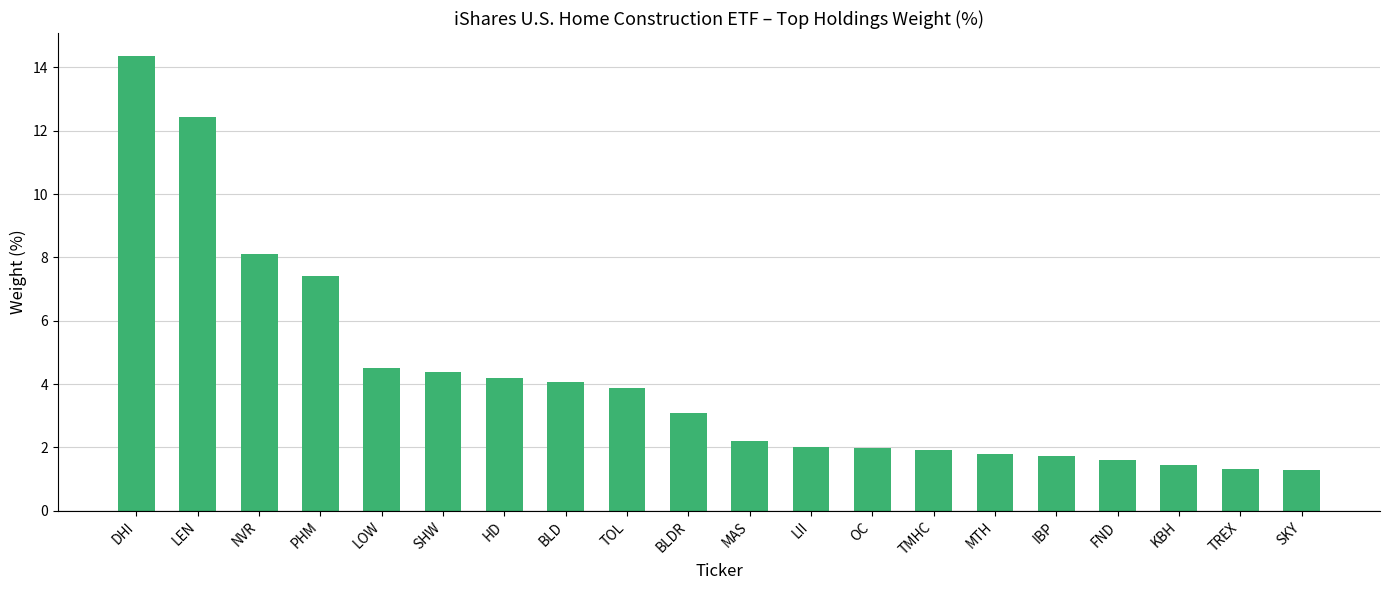

What is the minimum value shown in the chart?

1.3